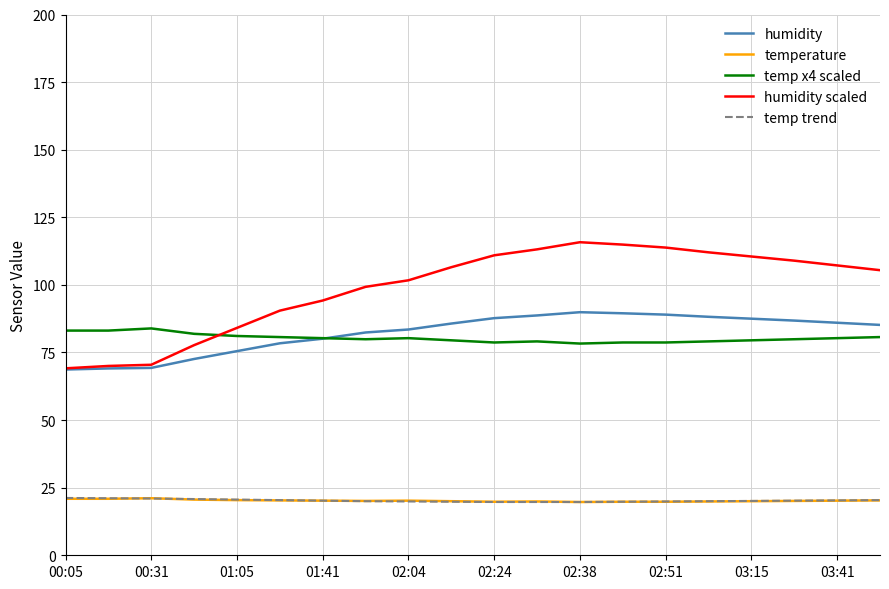

What is the minimum value shown in the chart?

19.7